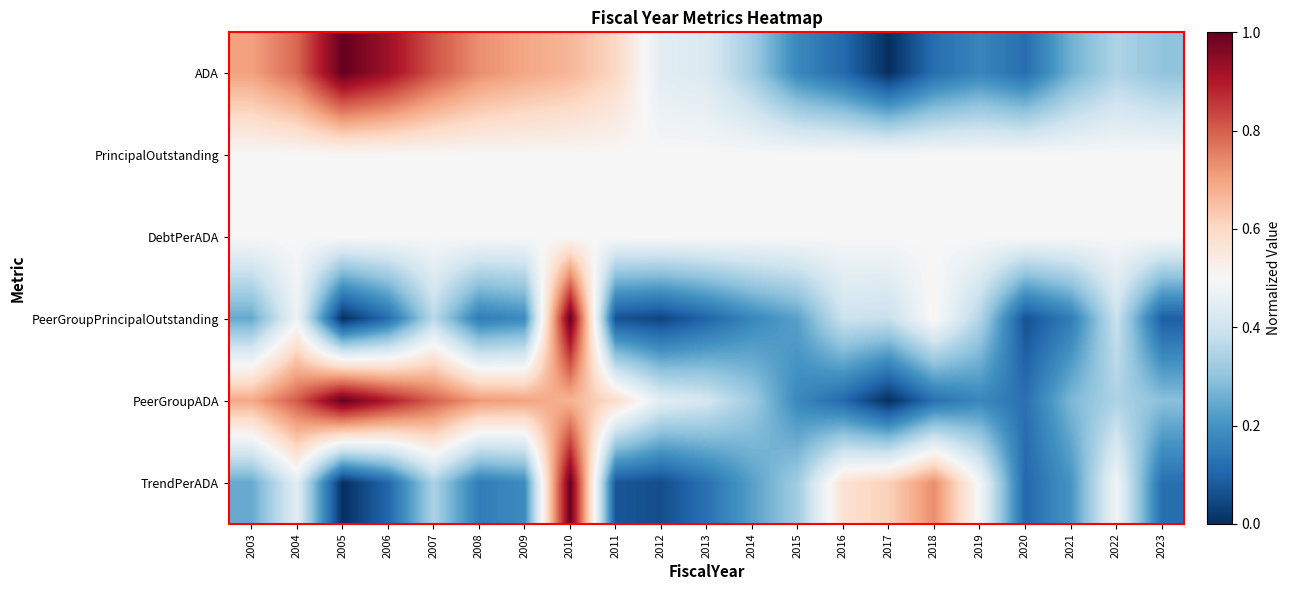

At how many categories does at least one series exceed 0?

21